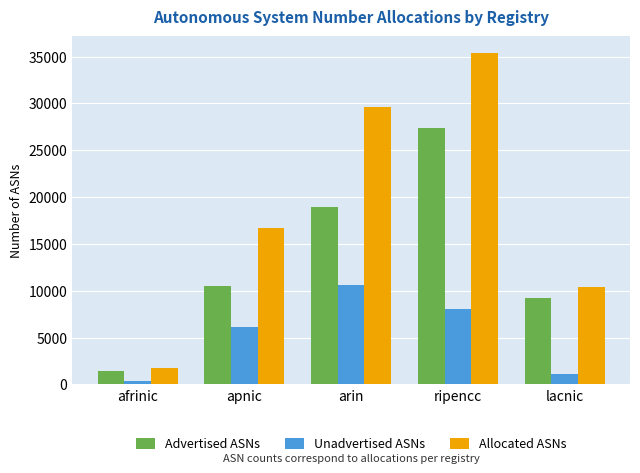

How many values in the Advertised ASNs series are below 10528?

2